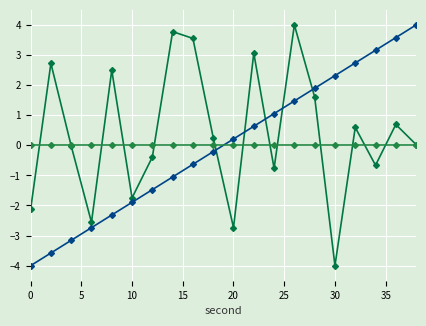

Reading left to right, transcribe all the data shown in this chart.

intensity(dBm): -2.1	2.7	-0.0	-2.6	2.5	-1.7	-0.4	3.8	3.6	0.3	-2.7	3.1	-0.8	4.0	1.6	-4.0	0.6	-0.7	0.7	0.0
second: -4.0	-3.6	-3.2	-2.7	-2.3	-1.9	-1.5	-1.1	-0.6	-0.2	0.2	0.6	1.1	1.5	1.9	2.3	2.7	3.2	3.6	4.0
minute: 0.0	0.0	0.0	0.0	0.0	0.0	0.0	0.0	0.0	0.0	0.0	0.0	0.0	0.0	0.0	0.0	0.0	0.0	0.0	0.0